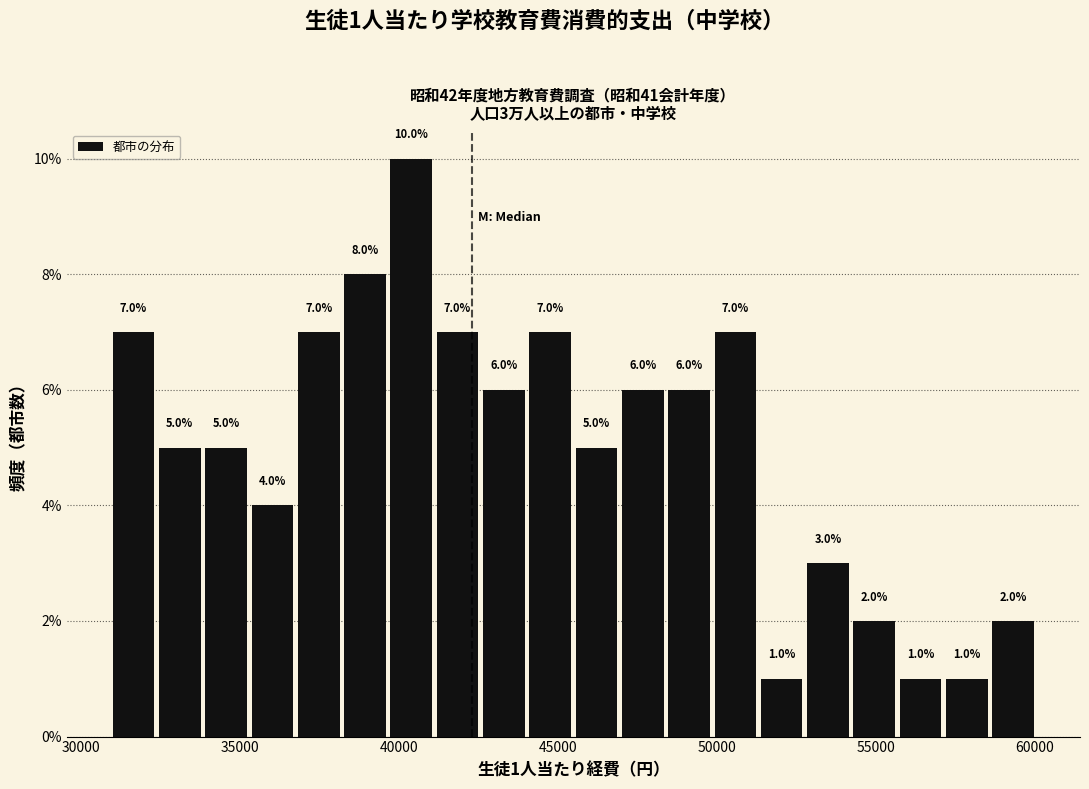

Around what value on the x-axis is the tallest bar? Give the approximate position of its centre, as read against the axis.

40500